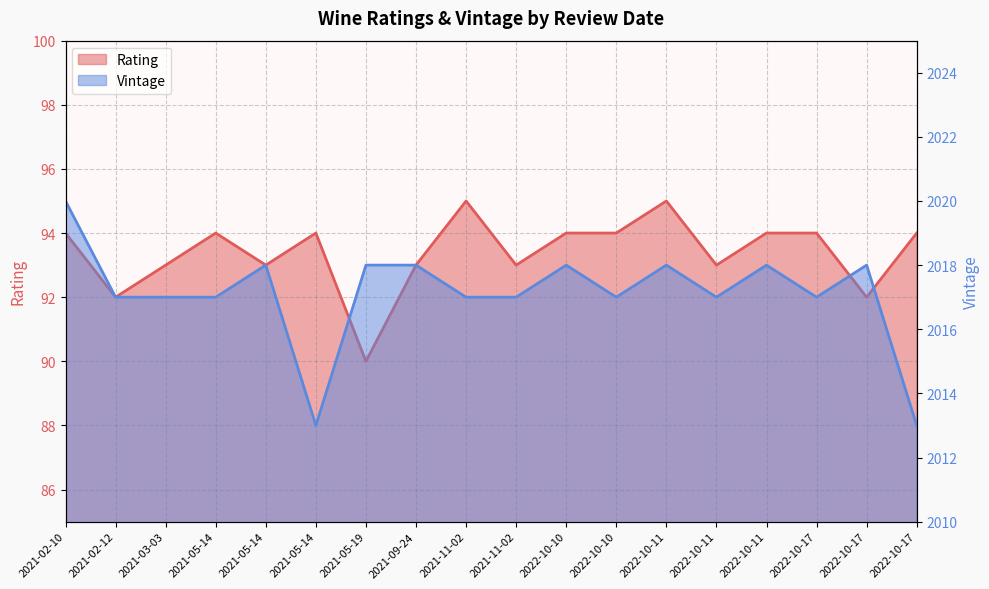

Count the number of data series in this chart.

2